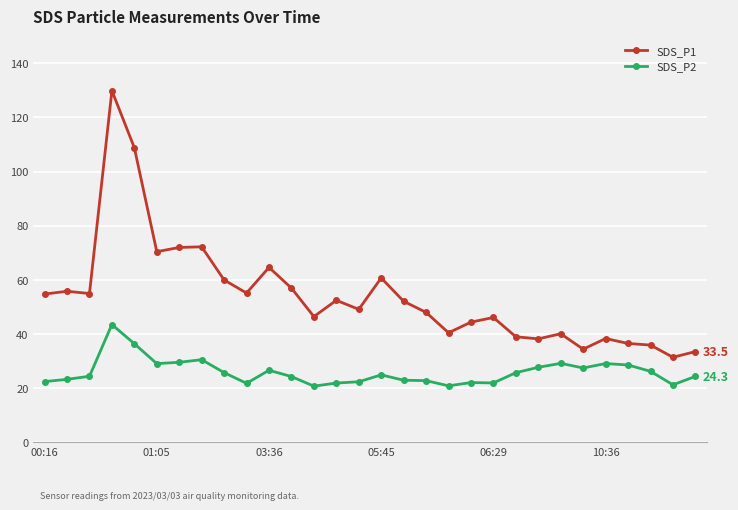

What is the difference between the maximum and minimum values in the SDS_P2 series?

22.8